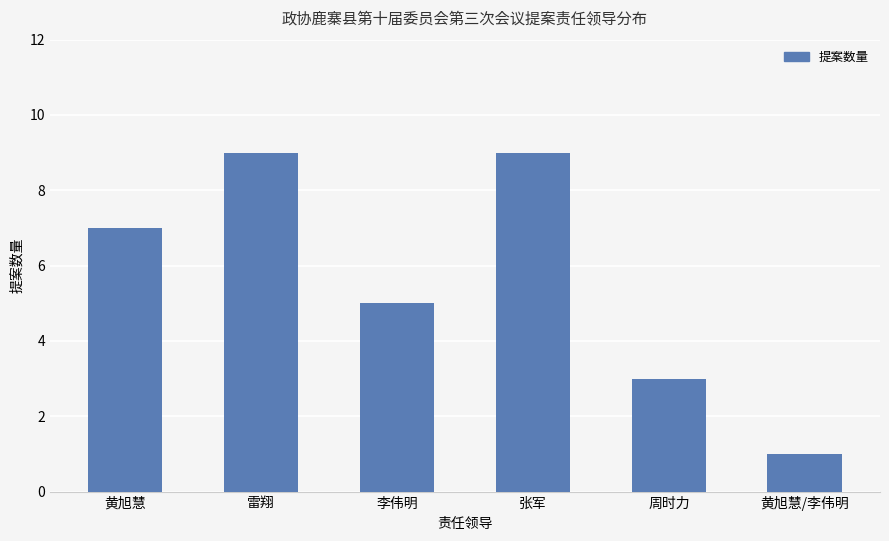

Reading left to right, extract all data points from this chart.

7	9	5	9	3	1